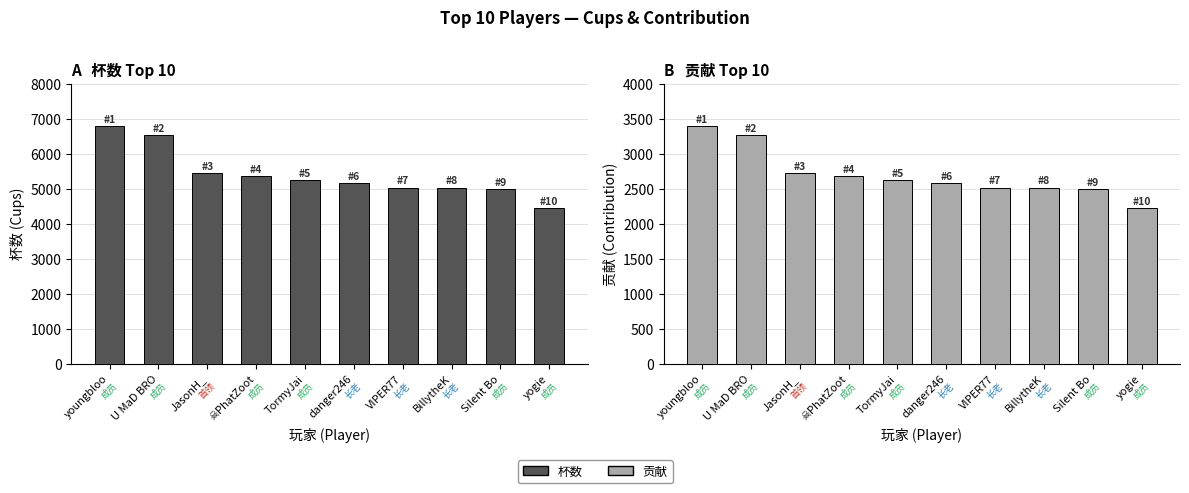

At TormyJai, list the series in order from largest to smallest.

杯数, 贡献